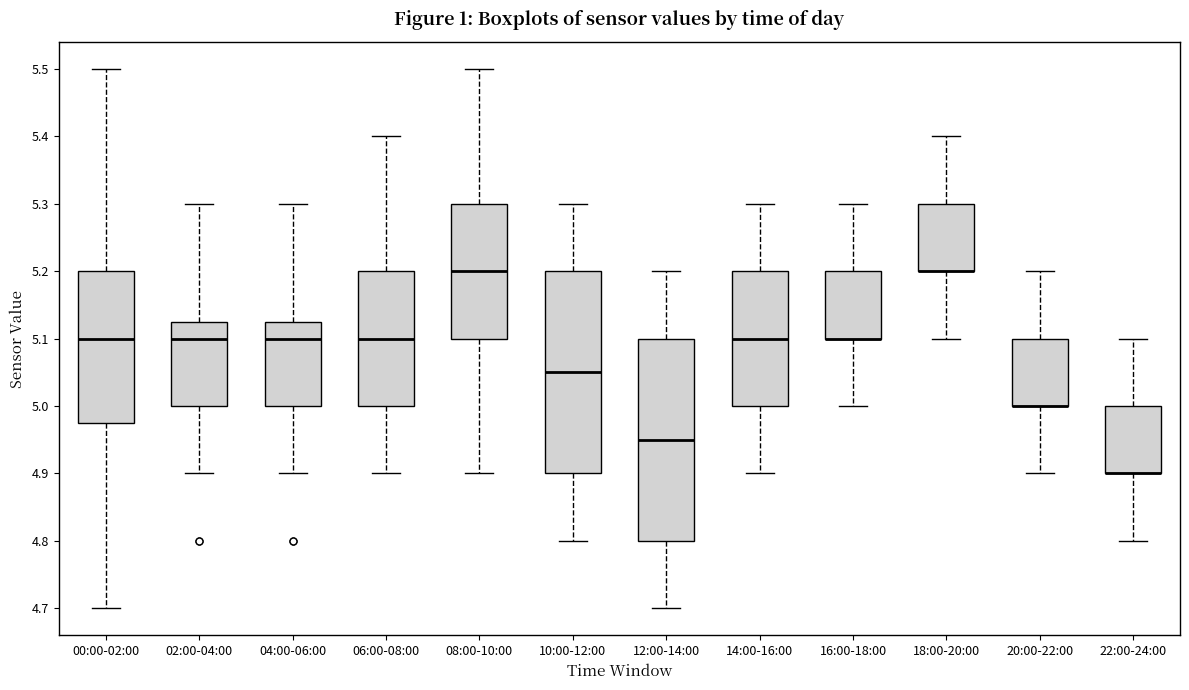

Reading left to right, transcribe this box plot: for each box, give where its median line is, the range the box spans, and where its two whiskers end, as read against the y-axis. The values are not printed on the chart, so give them approximately, as read against the axis.

00:00-02:00: median 5.10, box 4.98 to 5.20, whiskers 4.70 to 5.50
02:00-04:00: median 5.10, box 5.00 to 5.13, whiskers 4.90 to 5.30
04:00-06:00: median 5.10, box 5.00 to 5.13, whiskers 4.90 to 5.30
06:00-08:00: median 5.10, box 5.00 to 5.20, whiskers 4.90 to 5.40
08:00-10:00: median 5.20, box 5.10 to 5.30, whiskers 4.90 to 5.50
10:00-12:00: median 5.05, box 4.90 to 5.20, whiskers 4.80 to 5.30
12:00-14:00: median 4.95, box 4.80 to 5.10, whiskers 4.70 to 5.20
14:00-16:00: median 5.10, box 5.00 to 5.20, whiskers 4.90 to 5.30
16:00-18:00: median 5.10 (drawn on the box's lower edge), box 5.10 to 5.20, whiskers 5.00 to 5.30
18:00-20:00: median 5.20 (drawn on the box's lower edge), box 5.20 to 5.30, whiskers 5.10 to 5.40
20:00-22:00: median 5.00 (drawn on the box's lower edge), box 5.00 to 5.10, whiskers 4.90 to 5.20
22:00-24:00: median 4.90 (drawn on the box's lower edge), box 4.90 to 5.00, whiskers 4.80 to 5.10